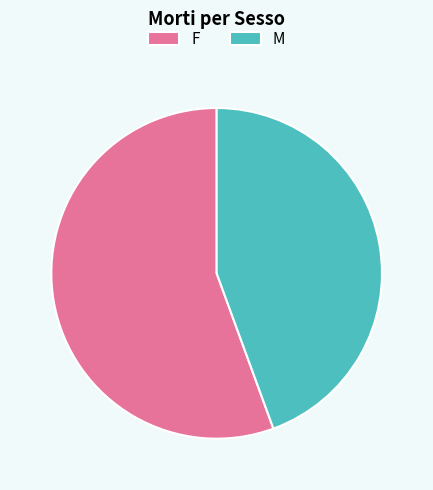

Does any single category account for the majority?

Yes